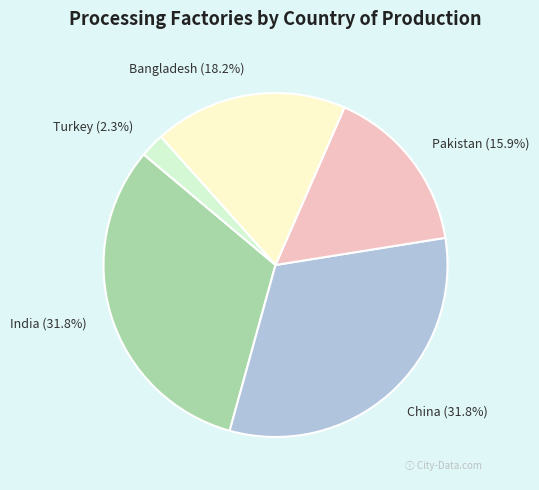

To the nearest percent, what portion does Turkey represent?

2%